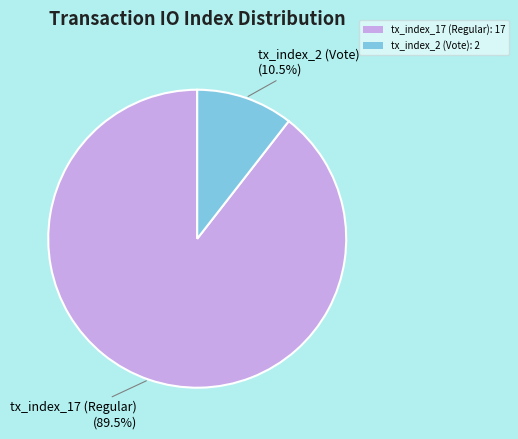

Is tx_index_2 (Vote) the majority of the pie?

No